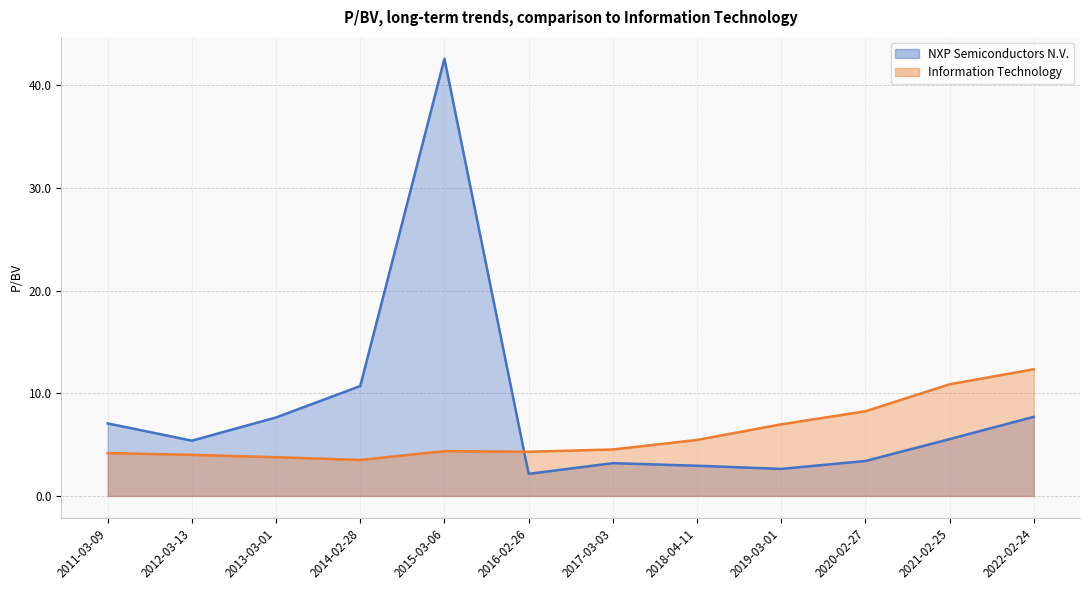

Which series has the largest range (max minus min)?

NXP Semiconductors N.V.